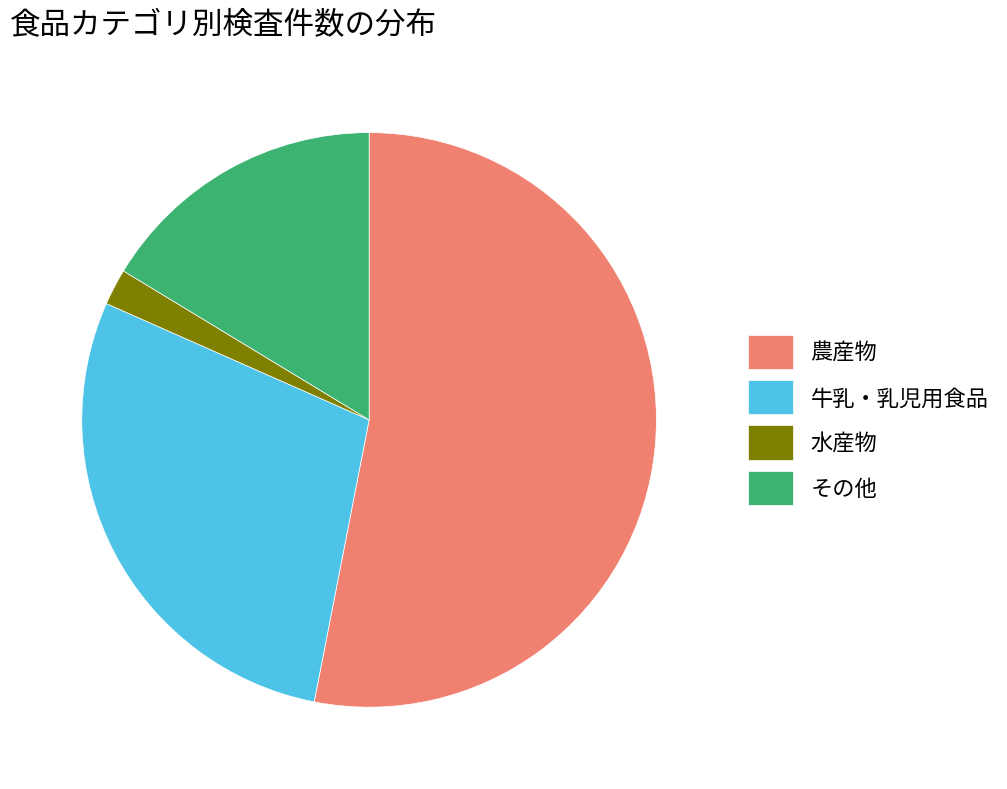

Approximately how many times larger is the value at その他 compared to 牛乳・乳児用食品?

0.6